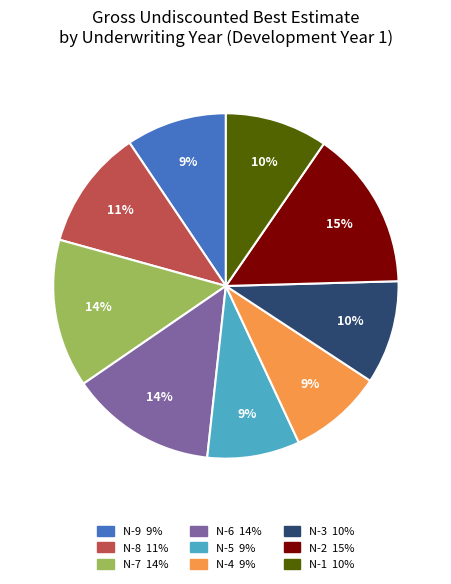

How many slices are in this pie chart?

9